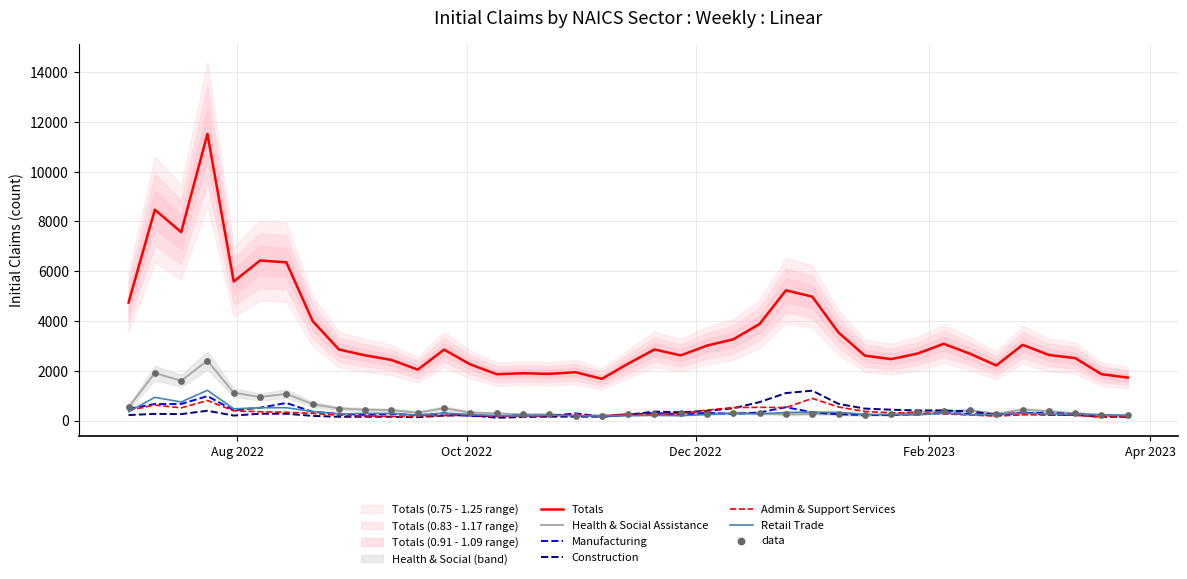

Which series contains the lowest Y value?

Construction